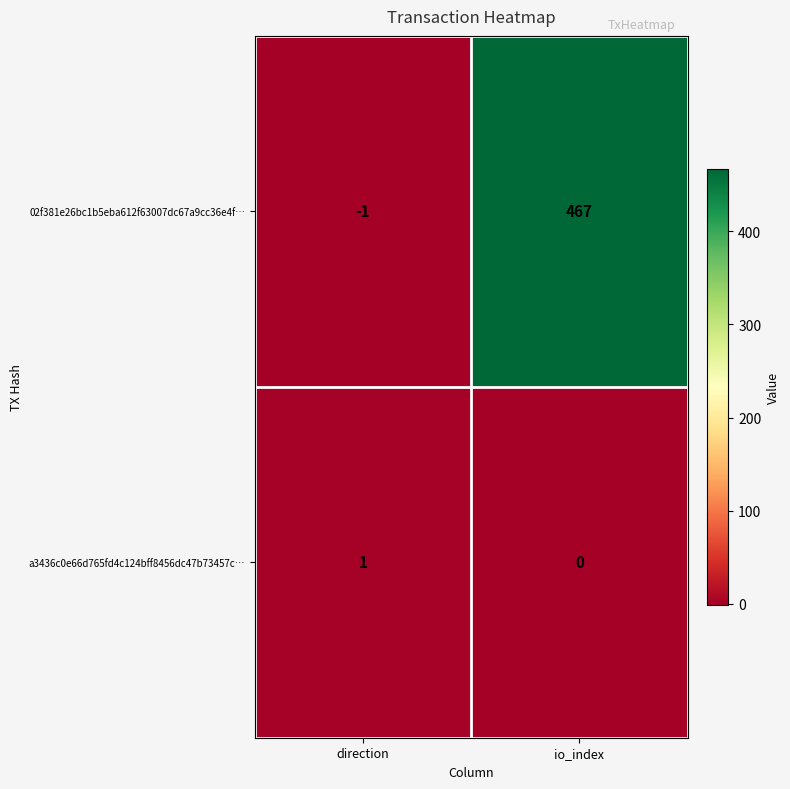

At which category does the chart reach its peak across all series?

io_index